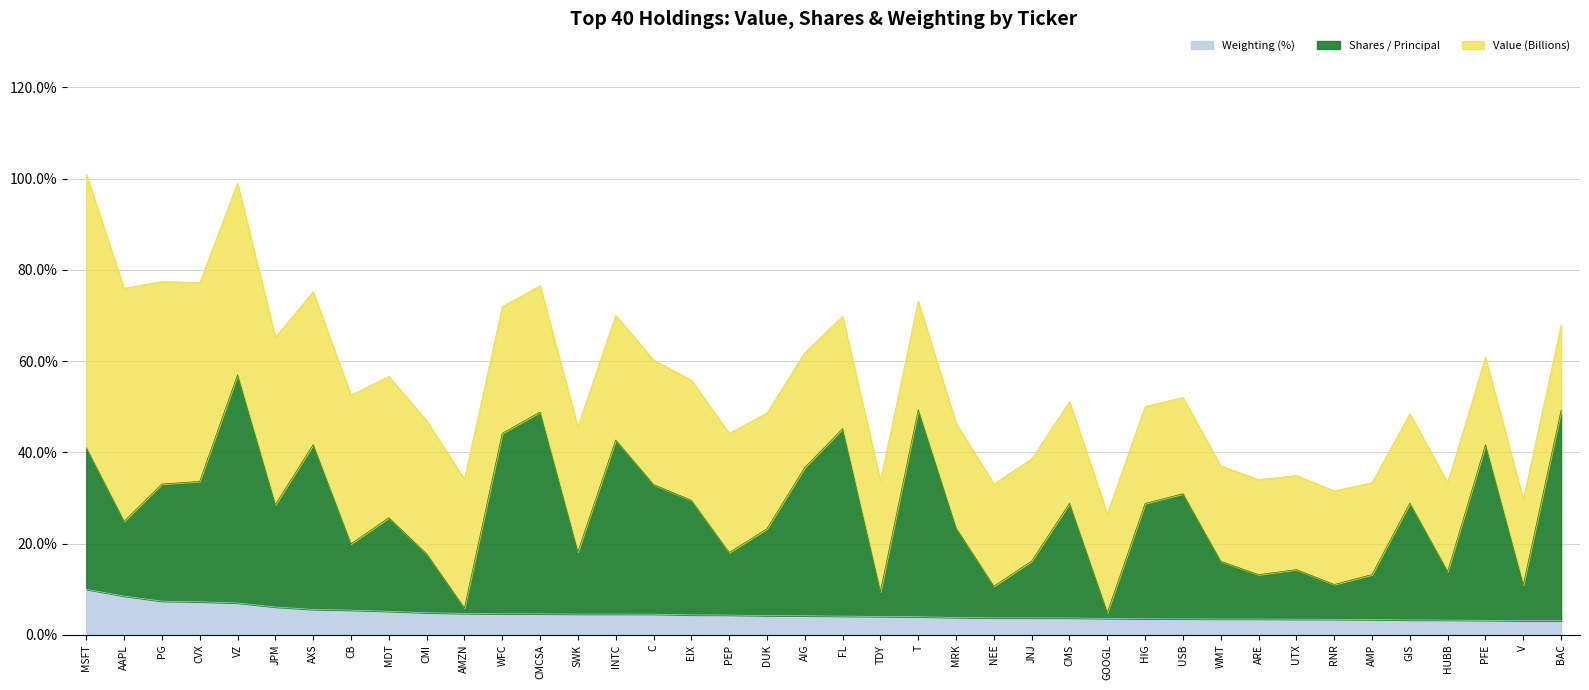

How many lines are shown in the chart?

3